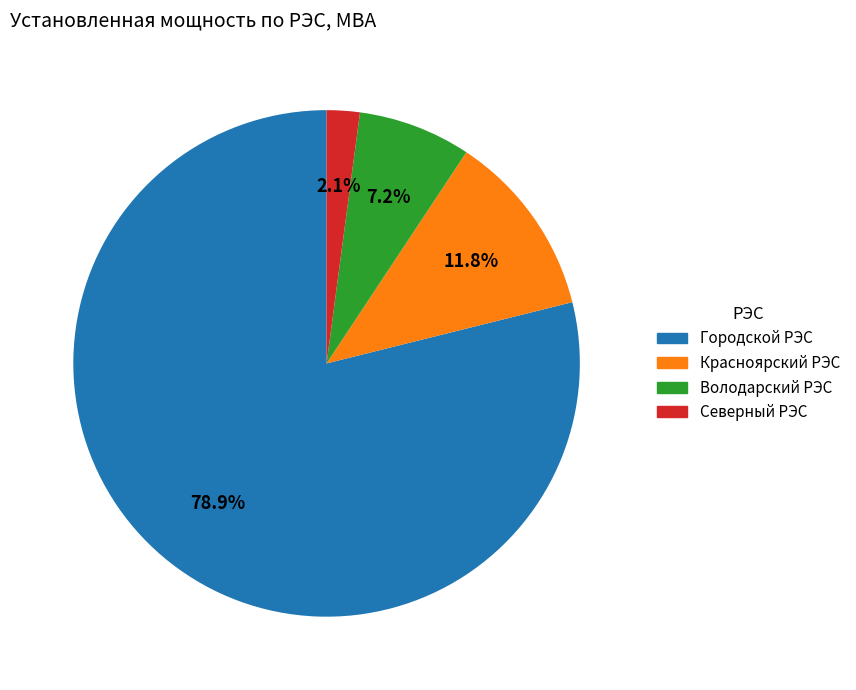

Does any single category account for the majority?

Yes